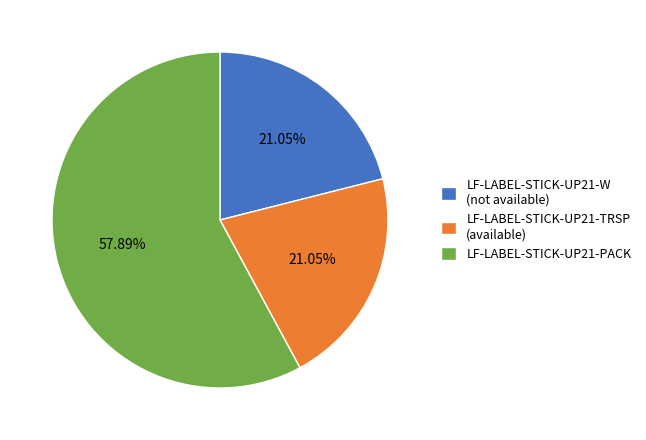

What is the ratio of the value at LF-LABEL-STICK-UP21-TRSP (available) to the value at LF-LABEL-STICK-UP21-W (not available)?

1.0